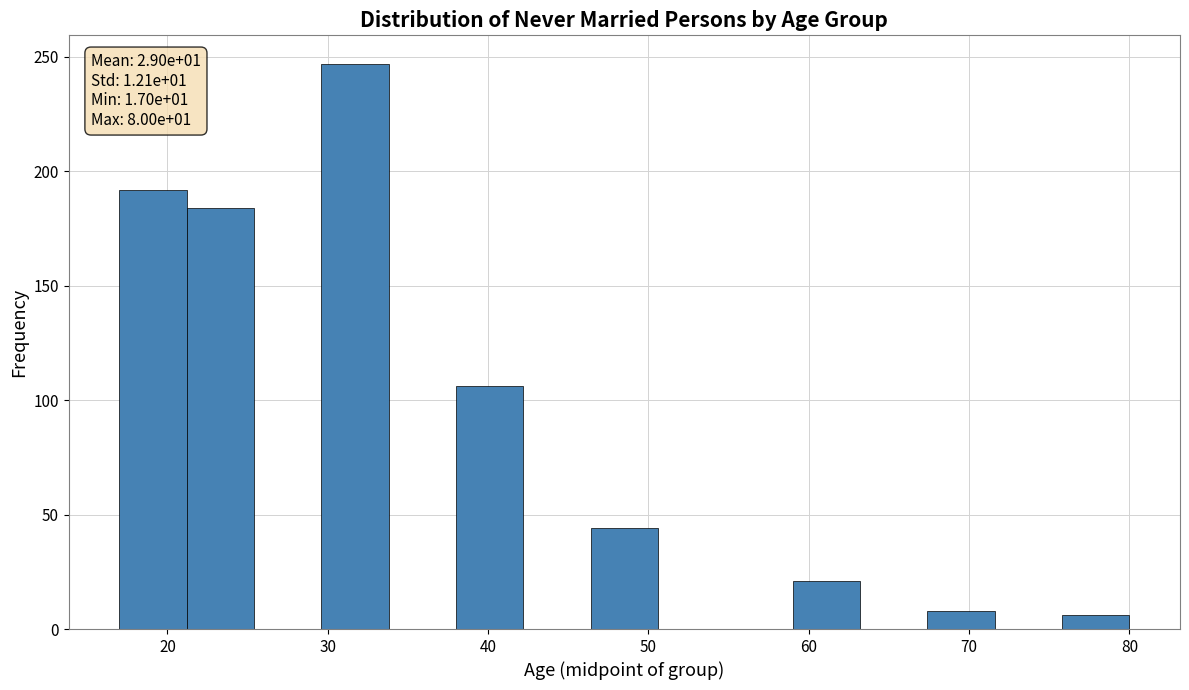

Over which range of the x-axis is the bar tallest?

29.6 to 33.8